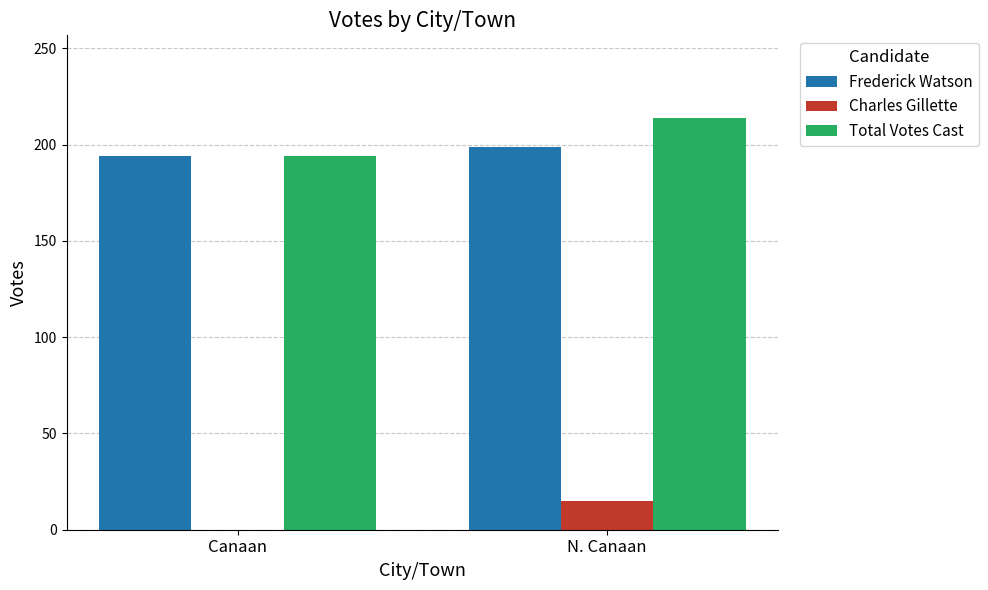

The value of Charles Gillette at Canaan is -10. True or false?

False